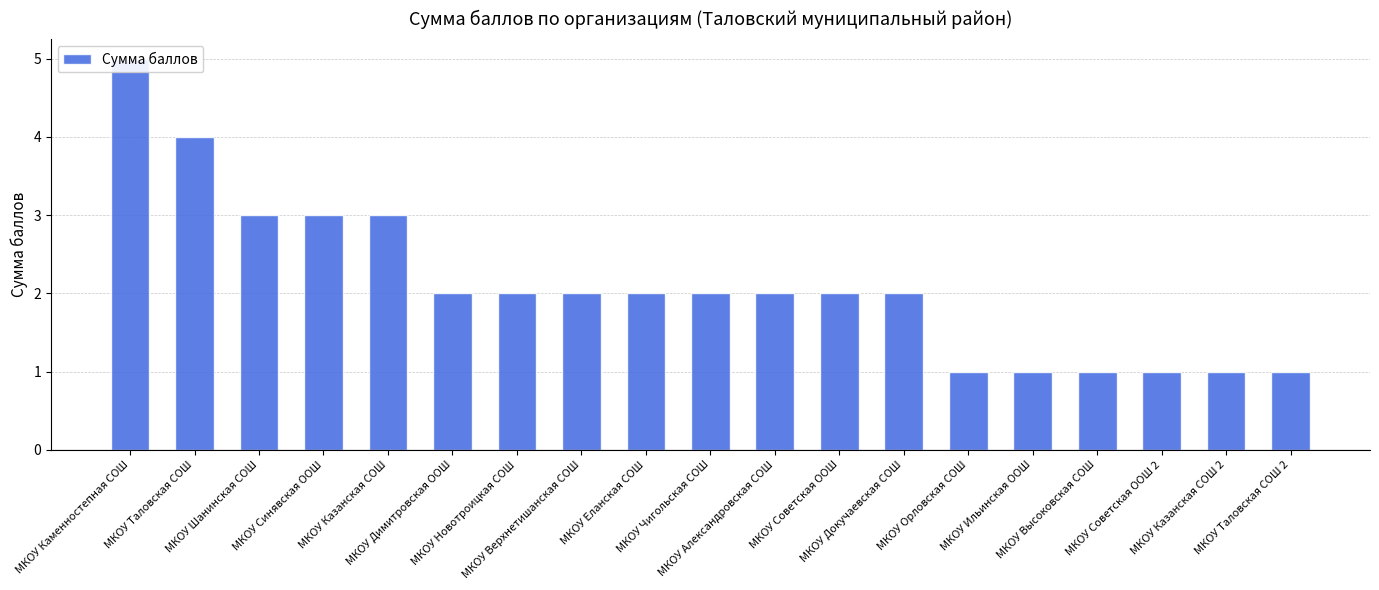

How many values are between 1 and 3?

17